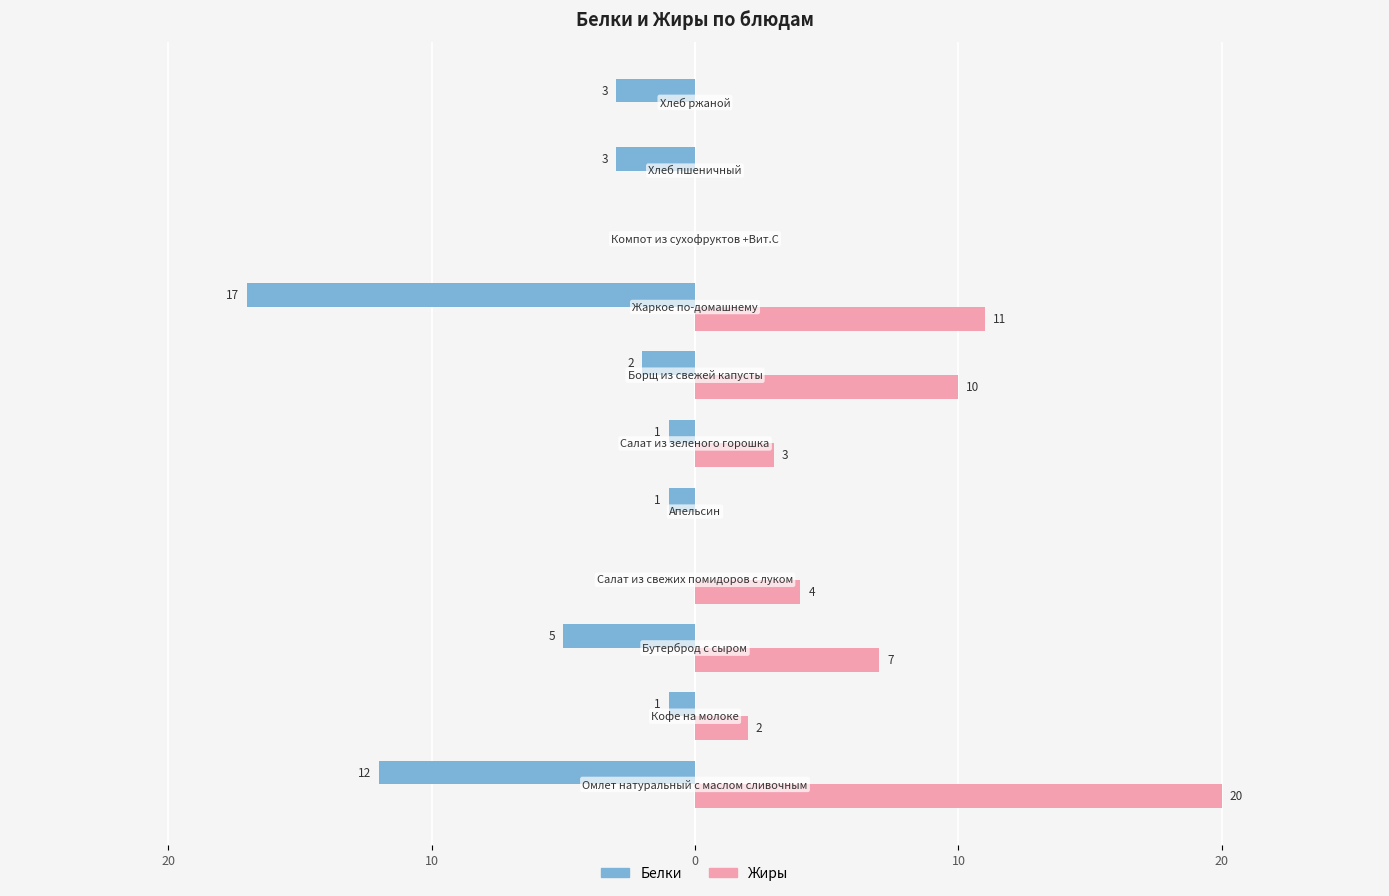

What are all the series names shown in the legend?

Белки, Жиры